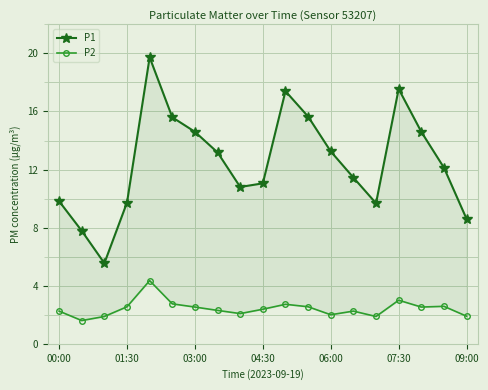

Which series has the largest total across all categories?

P1